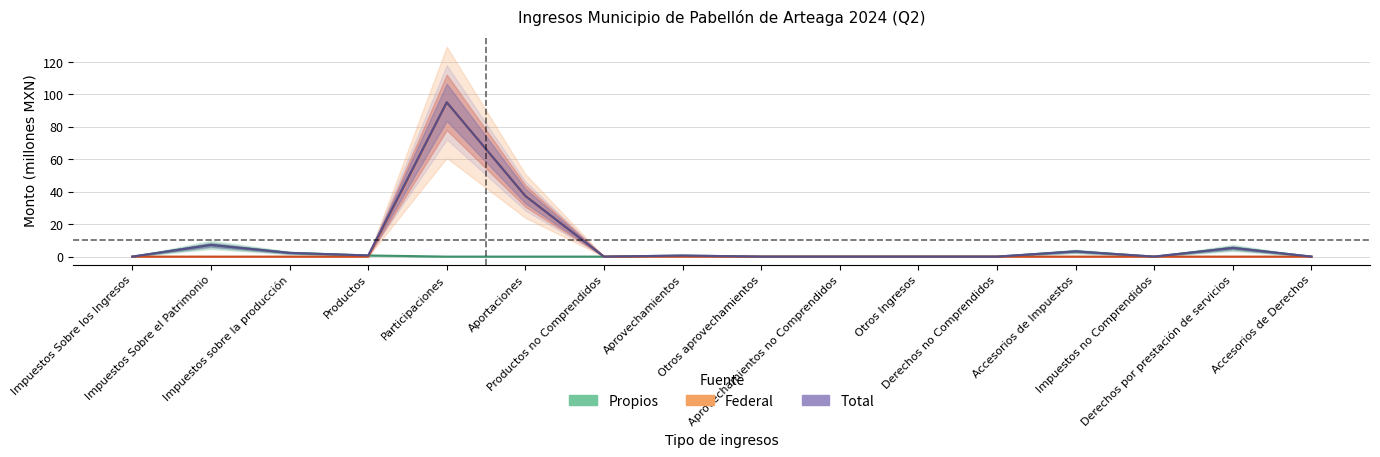

Which series ends up on top after the final intersection of Propios and Federal?

Propios